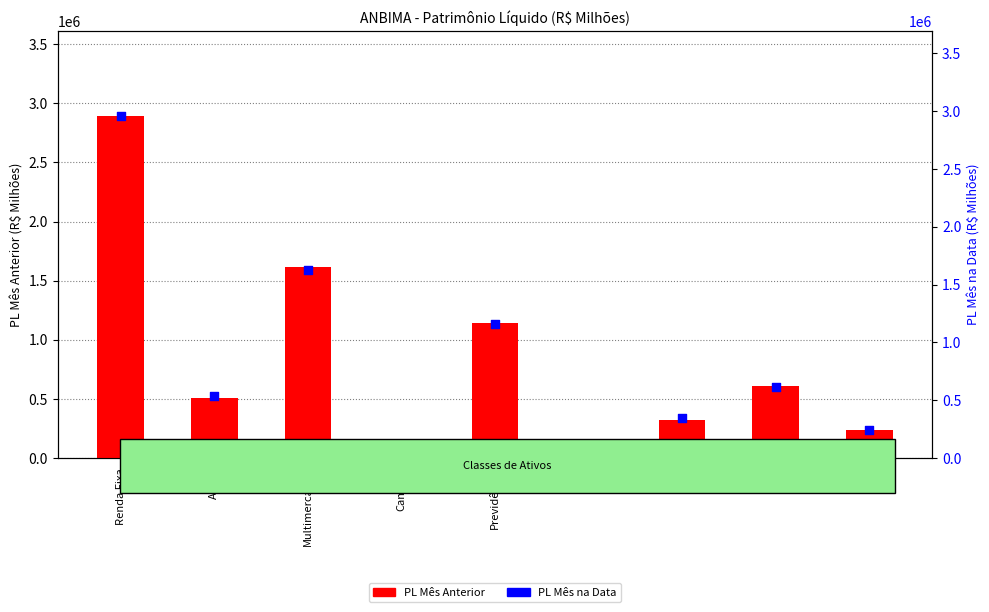

Which series has the largest total across all categories?

PL Mês na Data